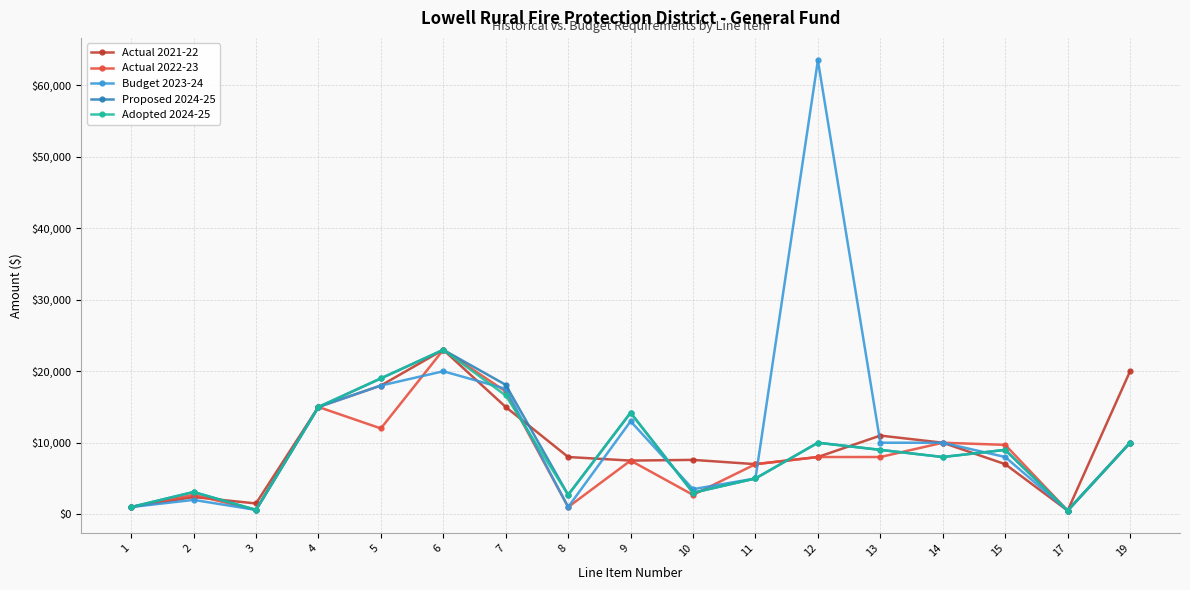

Is the value of Actual 2022-23 at 15 greater than the value of Proposed 2024-25 at 10?

Yes